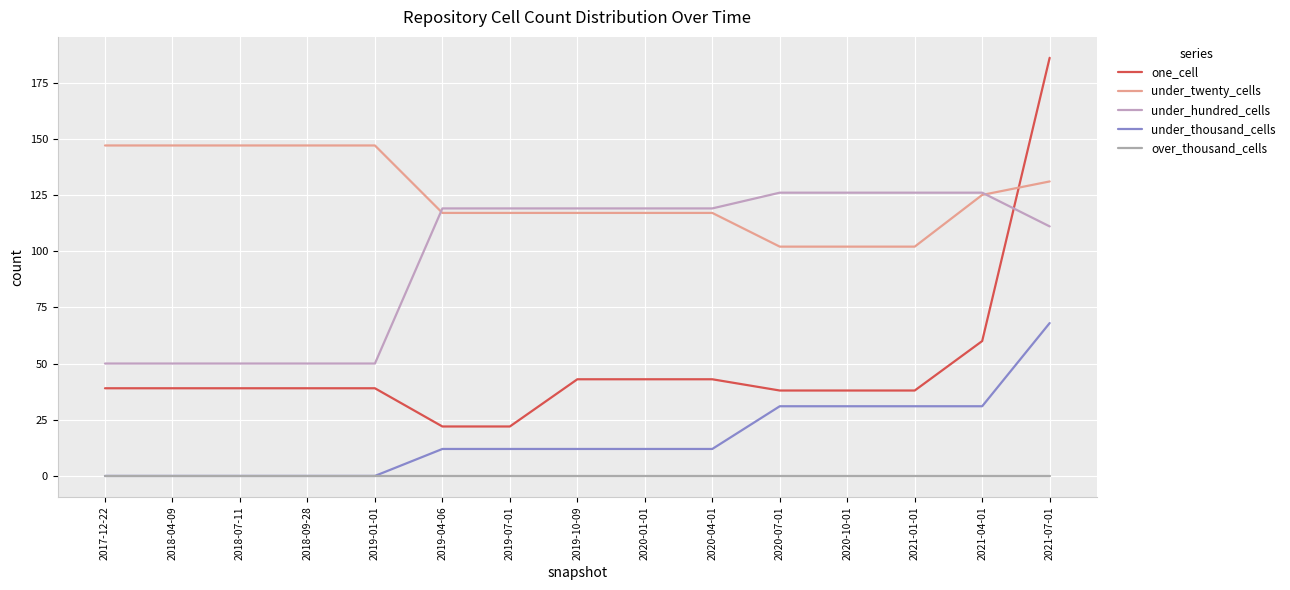

What is the spread (max minus min) of values at 2017-12-22?

147